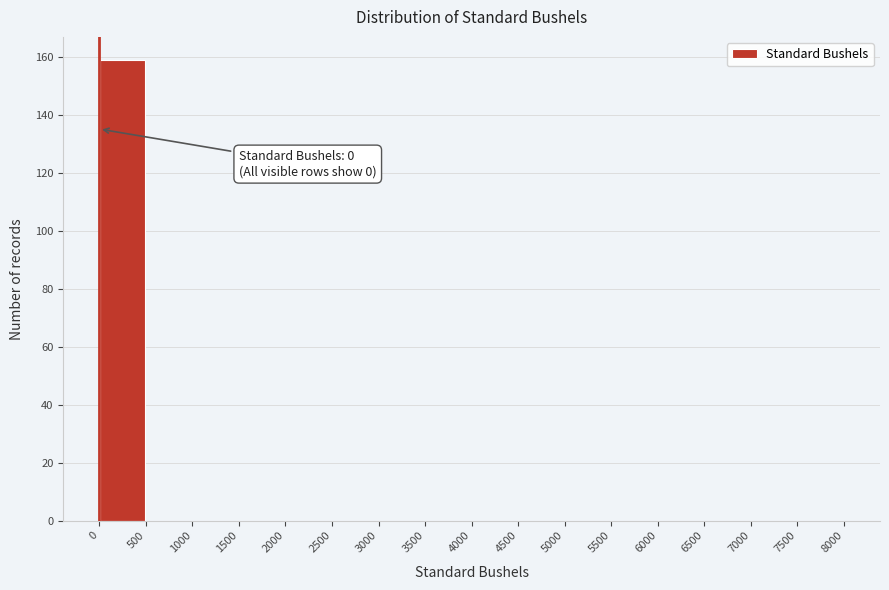

Which range on the x-axis has the tallest bar?

0 to 500